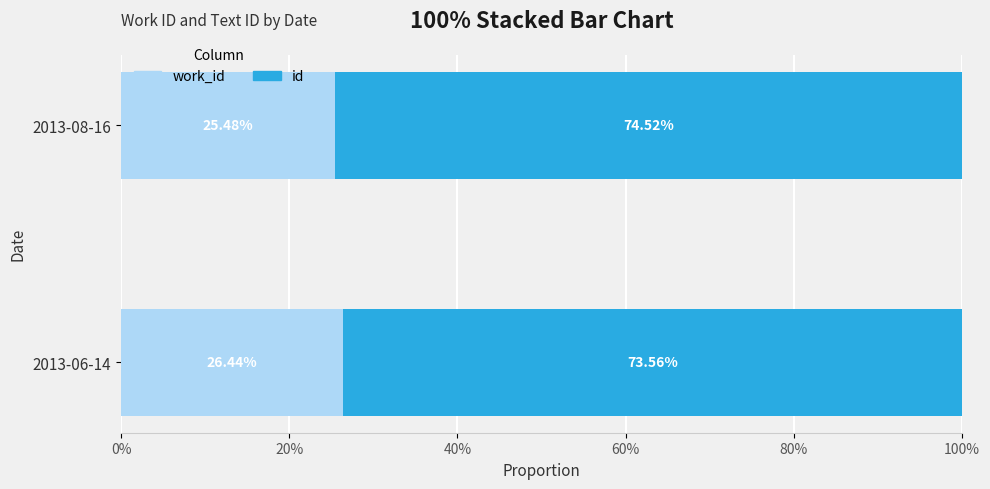

How many series are shown in this chart?

2